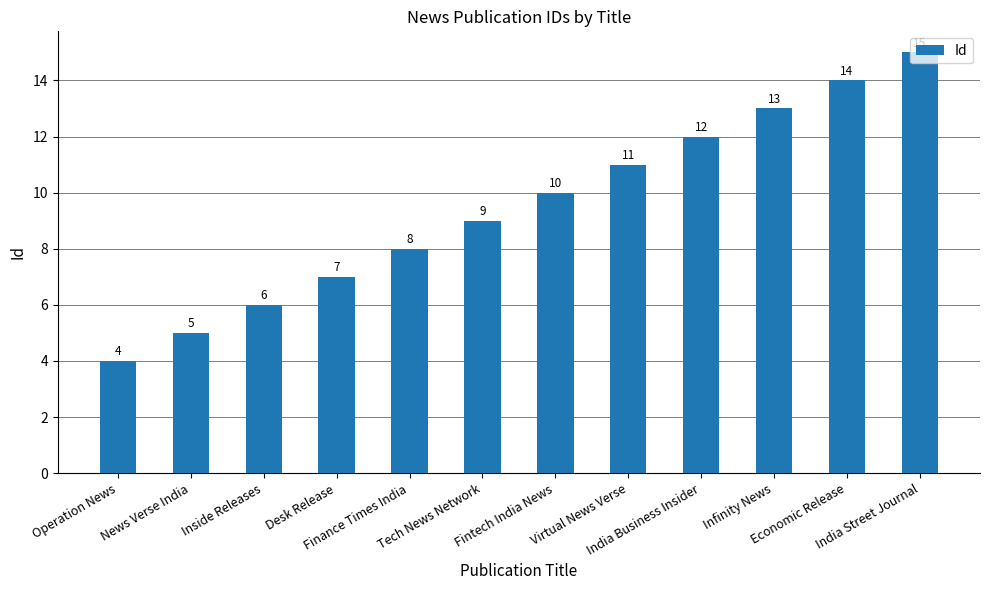

Is it true that the value at Operation News is 6?

False